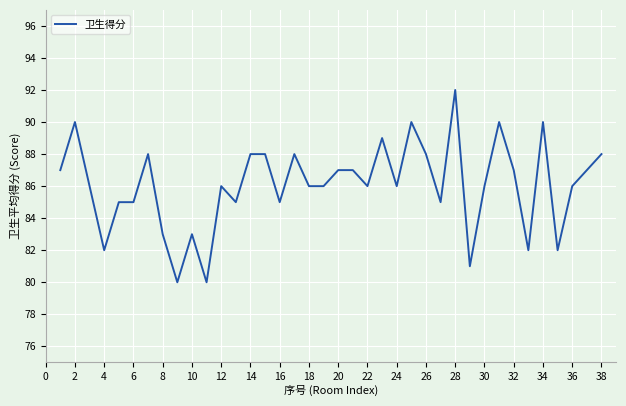

What is the smallest value displayed?

80